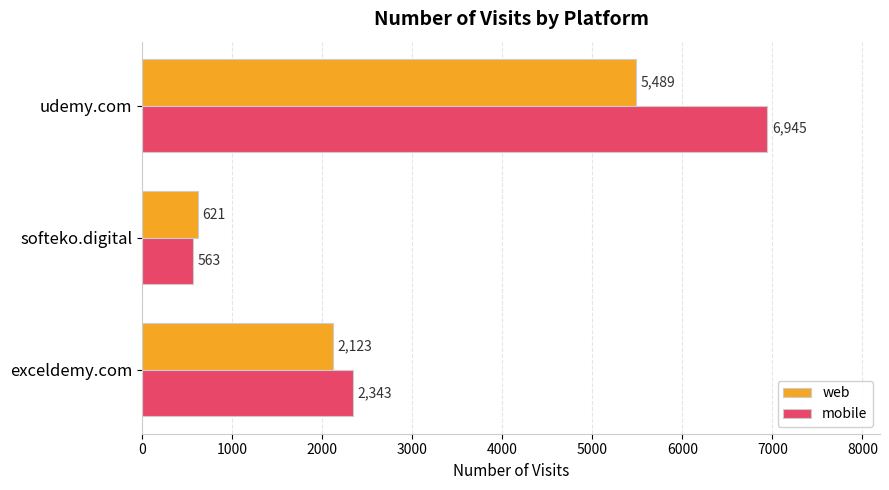

What are all the series names shown in the legend?

web, mobile